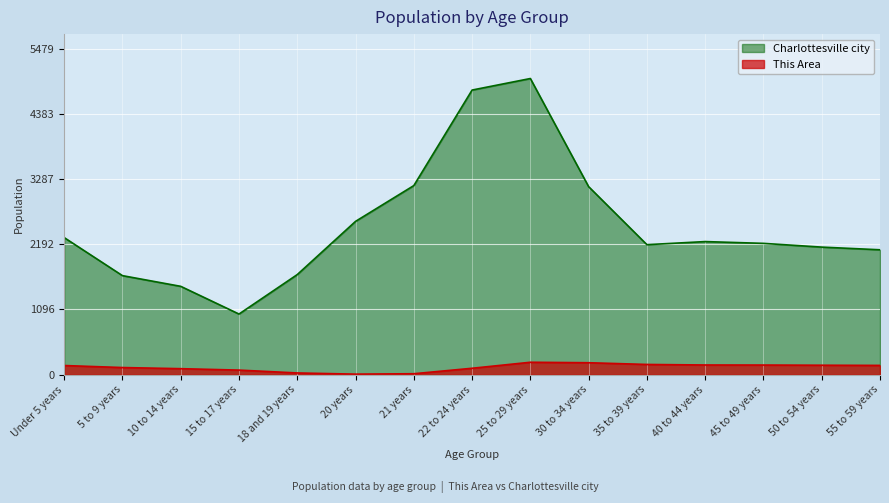

At which label is Charlottesville city closest to 3000?

30 to 34 years